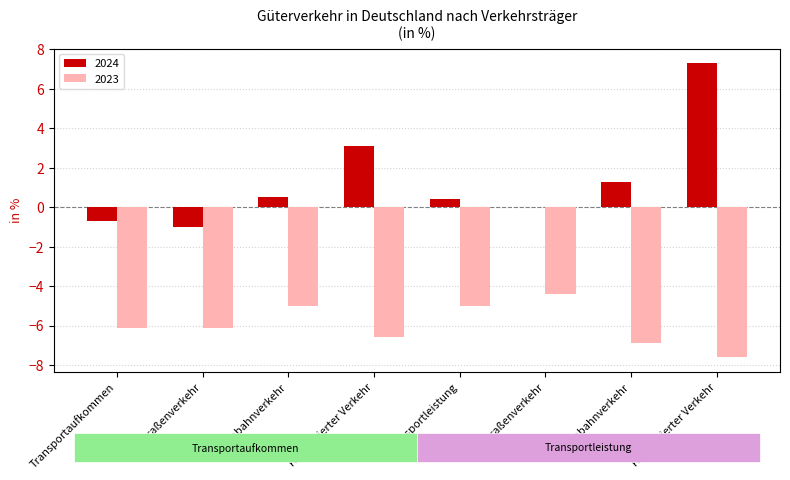

What are all the series names shown in the legend?

2024, 2023